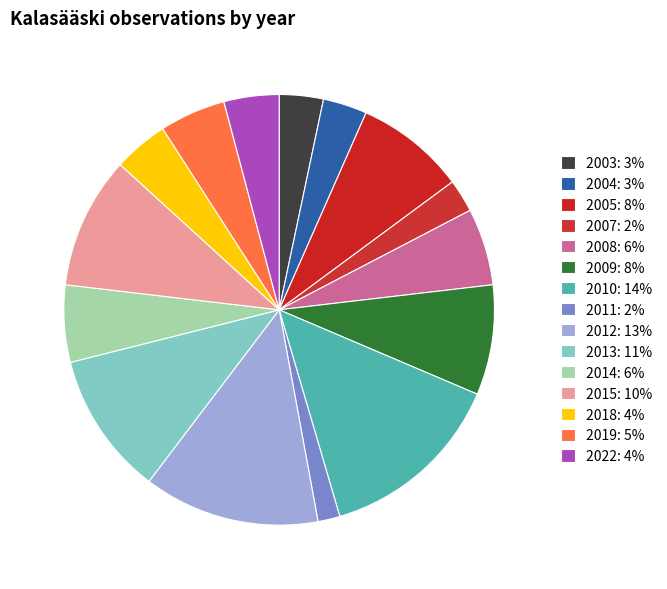

How many segments does this pie chart have?

15